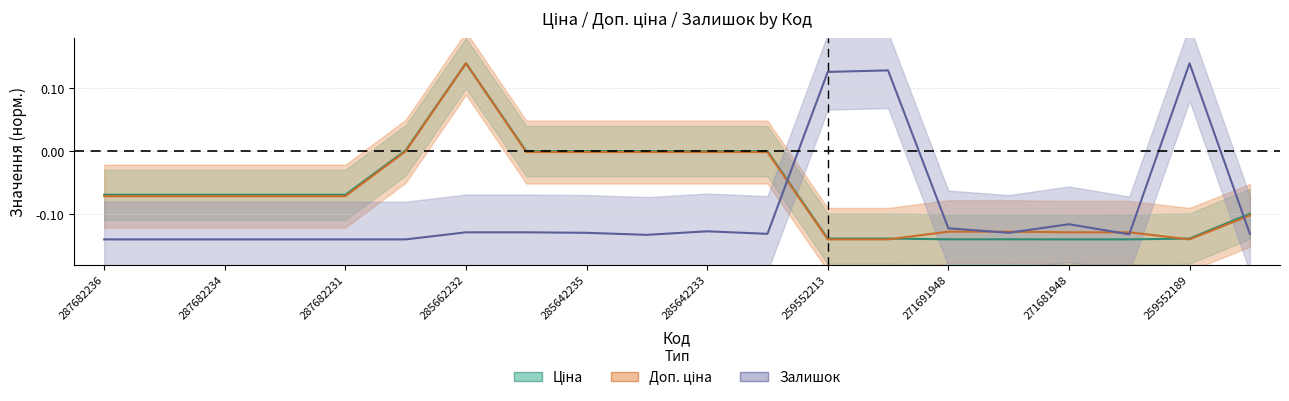

What is the sum of all Доп. ціна values?

-1.3